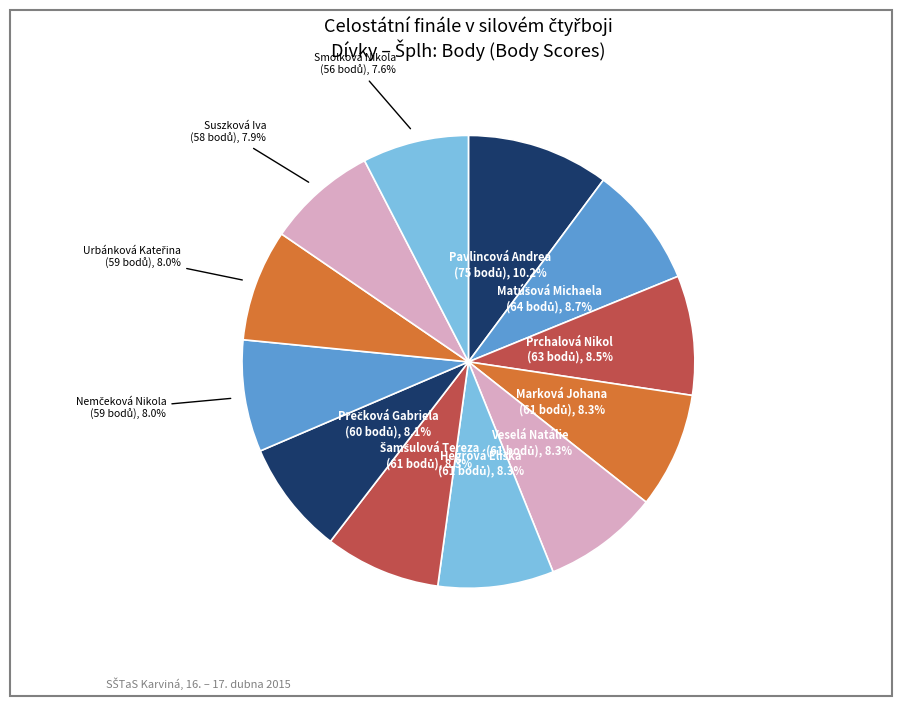

How many segments does this pie chart have?

12